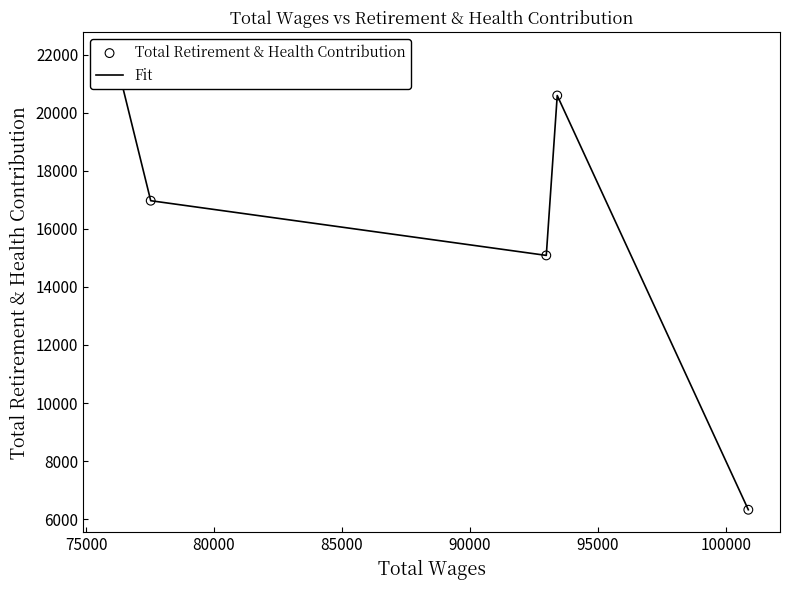

Is the value of Total Retirement & Health Contribution at 90000 greater than the value of Fit at 90000?

No